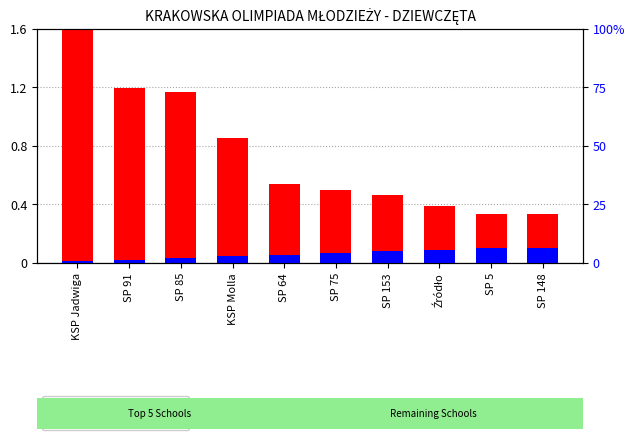

What is the label of the 8th bar from the left?

Źródło